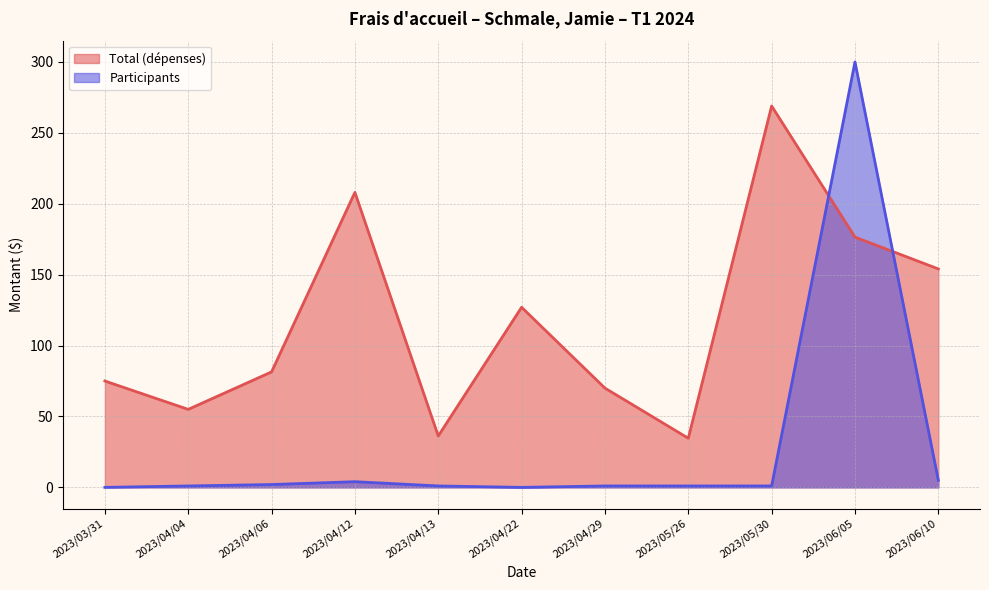

At which label does Participants first exceed 1?

2023/04/06